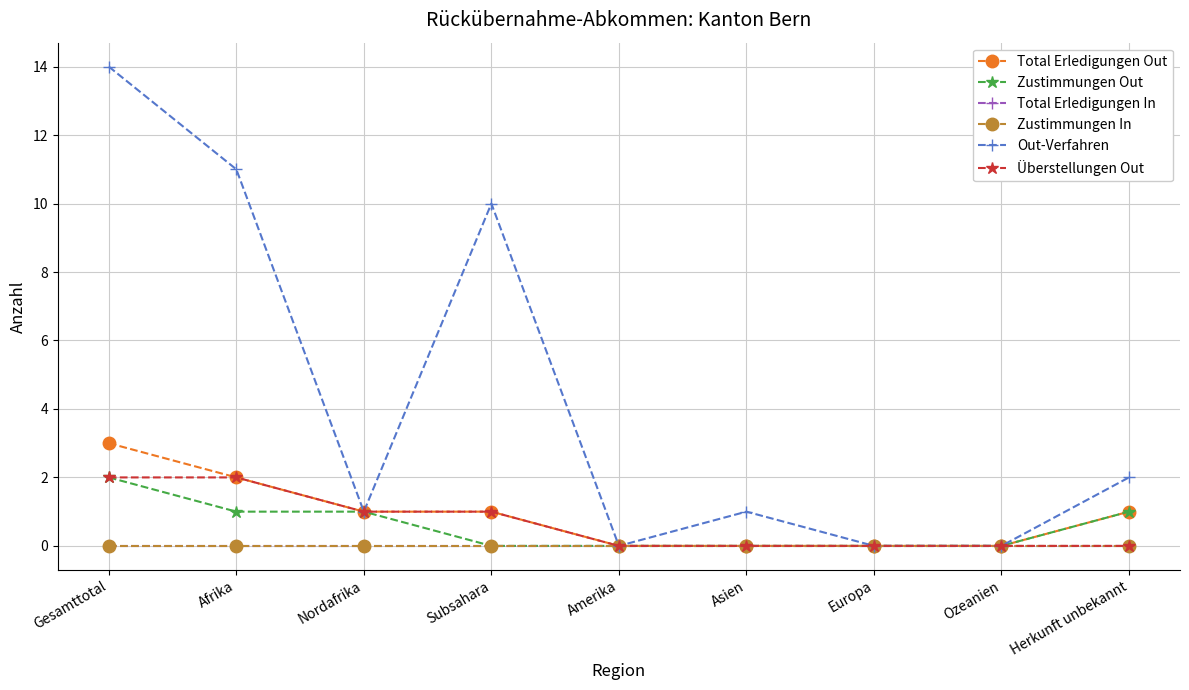

Is this an area chart (filled region under the line)?

No